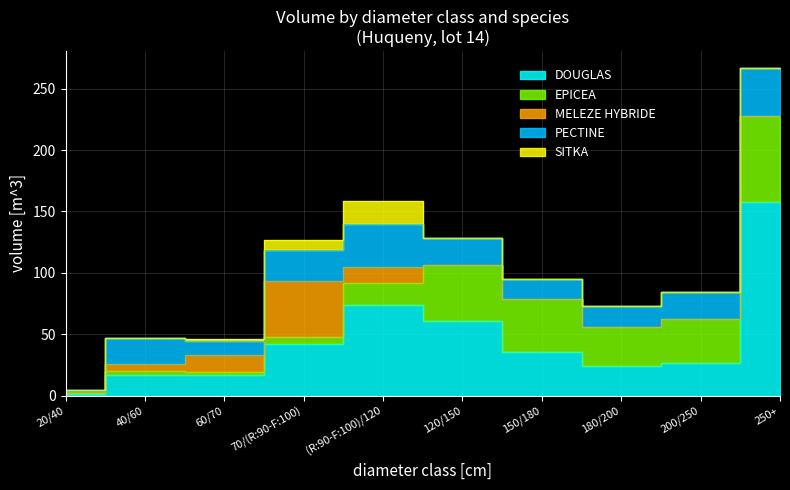

What is the difference between the highest and lowest values at 180/200?

31.3